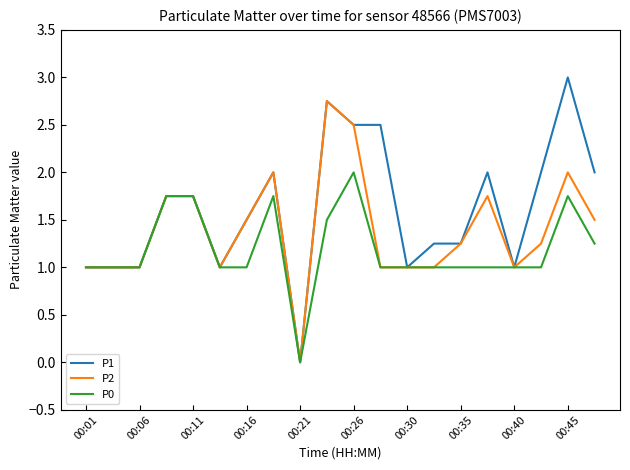

Which series has the largest total across all categories?

P1